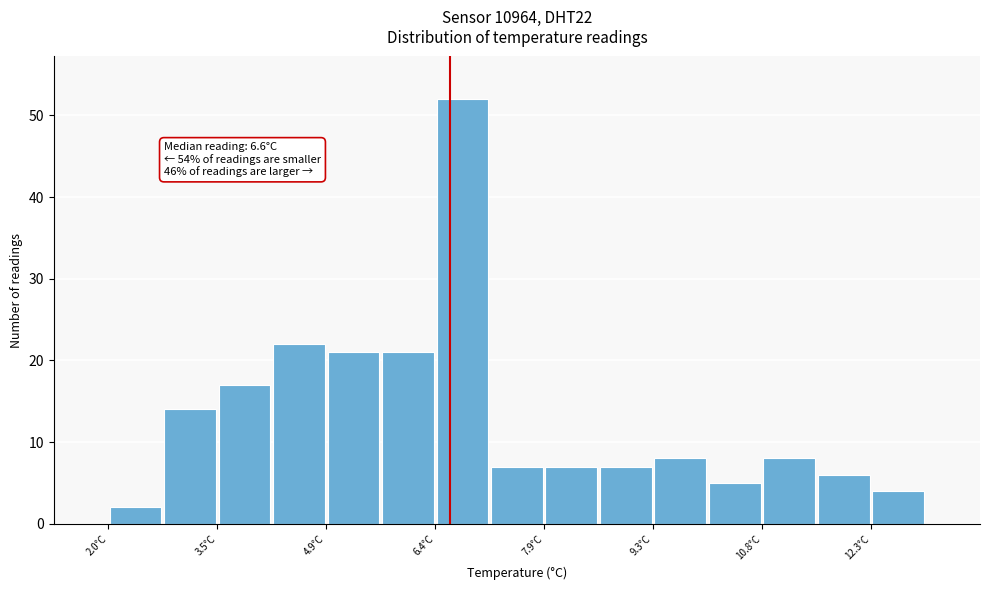

Around what value on the x-axis is the tallest bar? Give the approximate position of its centre, as read against the axis.

6.8